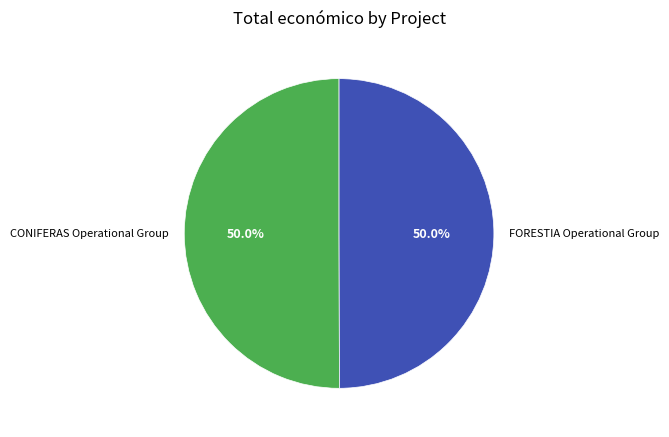

Is it true that CONIFERAS Operational Group is 86% of the pie?

False